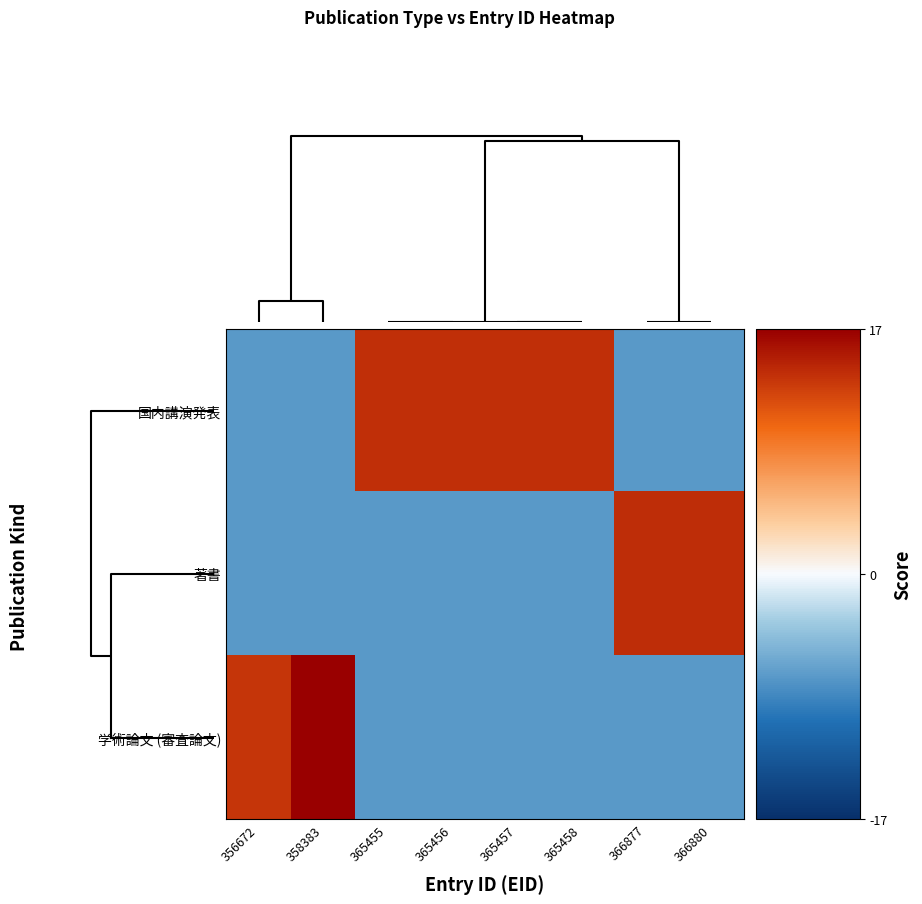

Reading right to left, list all the values displayed in this chart.

国内講演発表: 366880=-7.1	366877=-7.1	365458=13.8	365457=13.8	365456=13.8	365455=13.8	358383=-7.1	356672=-7.1
著書: 366880=13.9	366877=13.9	365458=-7.1	365457=-7.1	365456=-7.1	365455=-7.1	358383=-7.1	356672=-7.1
学術論文 (審査論文): 366880=-7.1	366877=-7.1	365458=-7.1	365457=-7.1	365456=-7.1	365455=-7.1	358383=16.8	356672=13.3